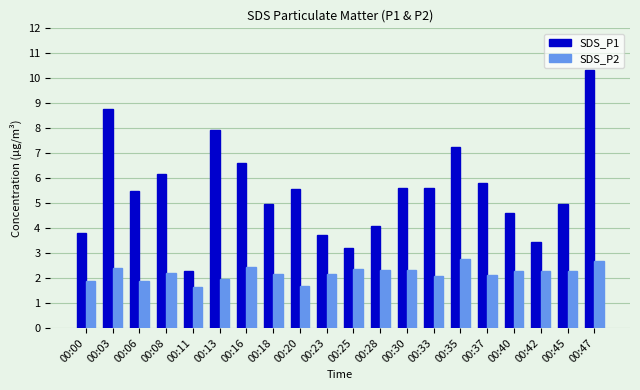

The value of SDS_P1 at 00:40 is 4.6. True or false?

True